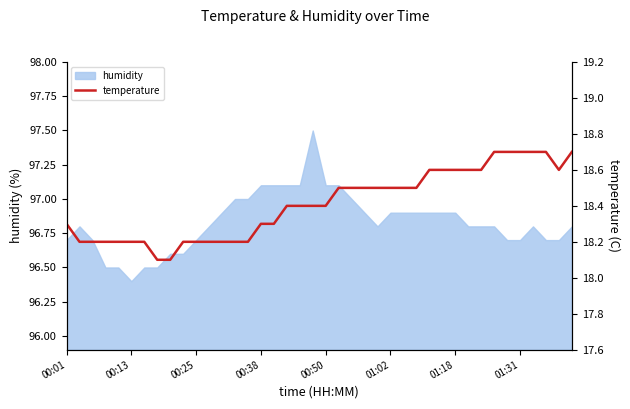

At which label is humidity closest to 96?

00:13